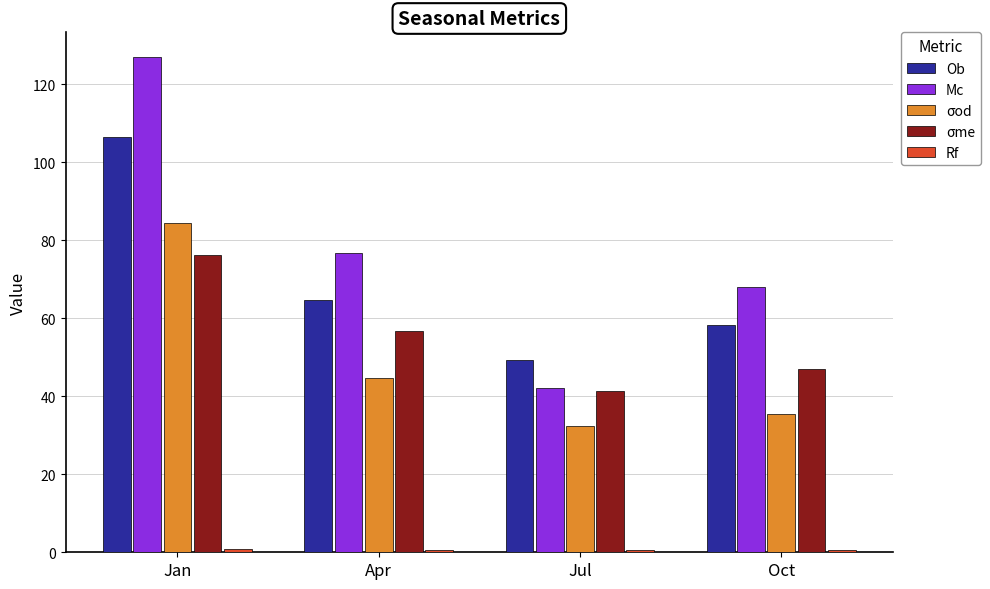

True or false: Mc has a value of 42.1 at Jul.

True